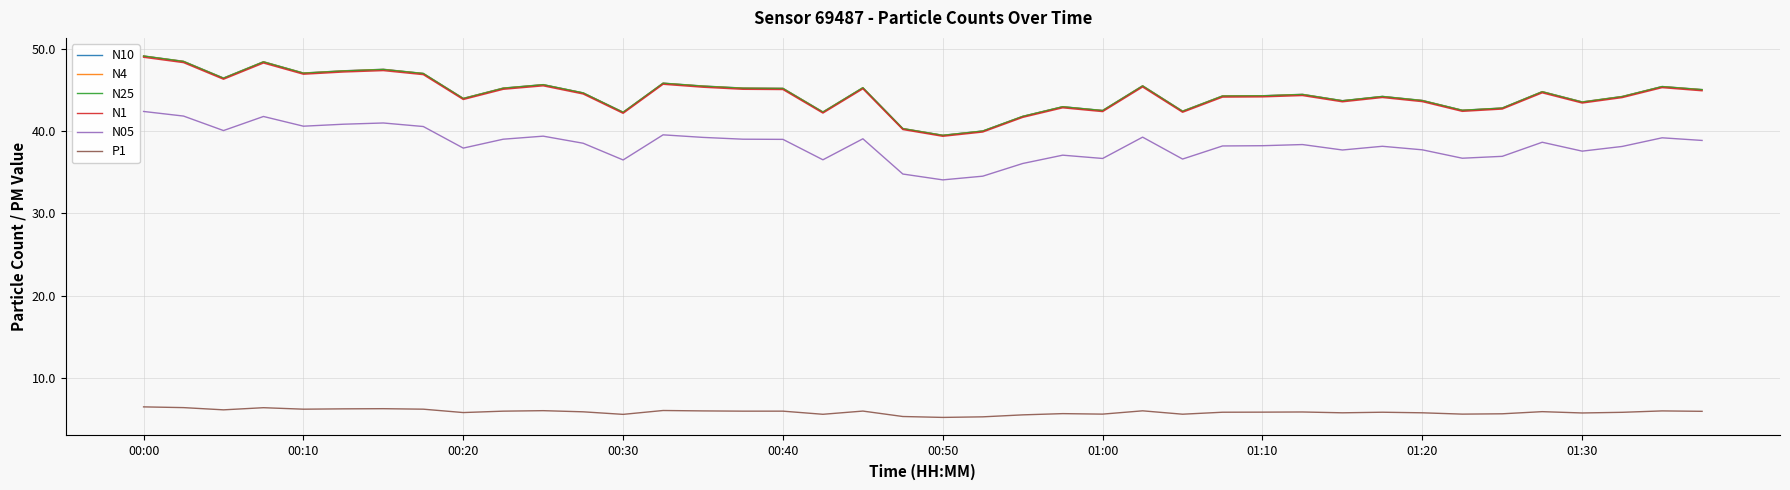

True or false: N05 and N1 cross at least once.

False